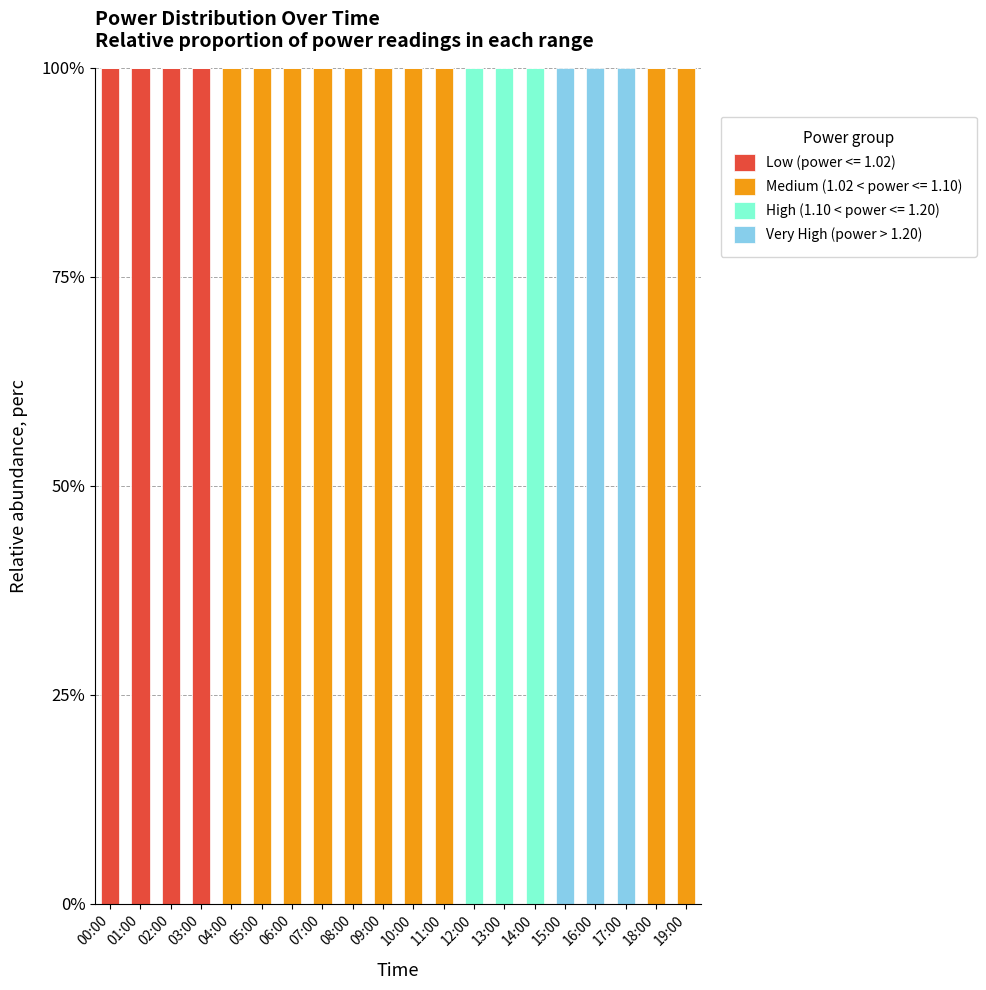

What are all the series names shown in the legend?

Low (power <= 1.02), Medium (1.02 < power <= 1.10), High (1.10 < power <= 1.20), Very High (power > 1.20)